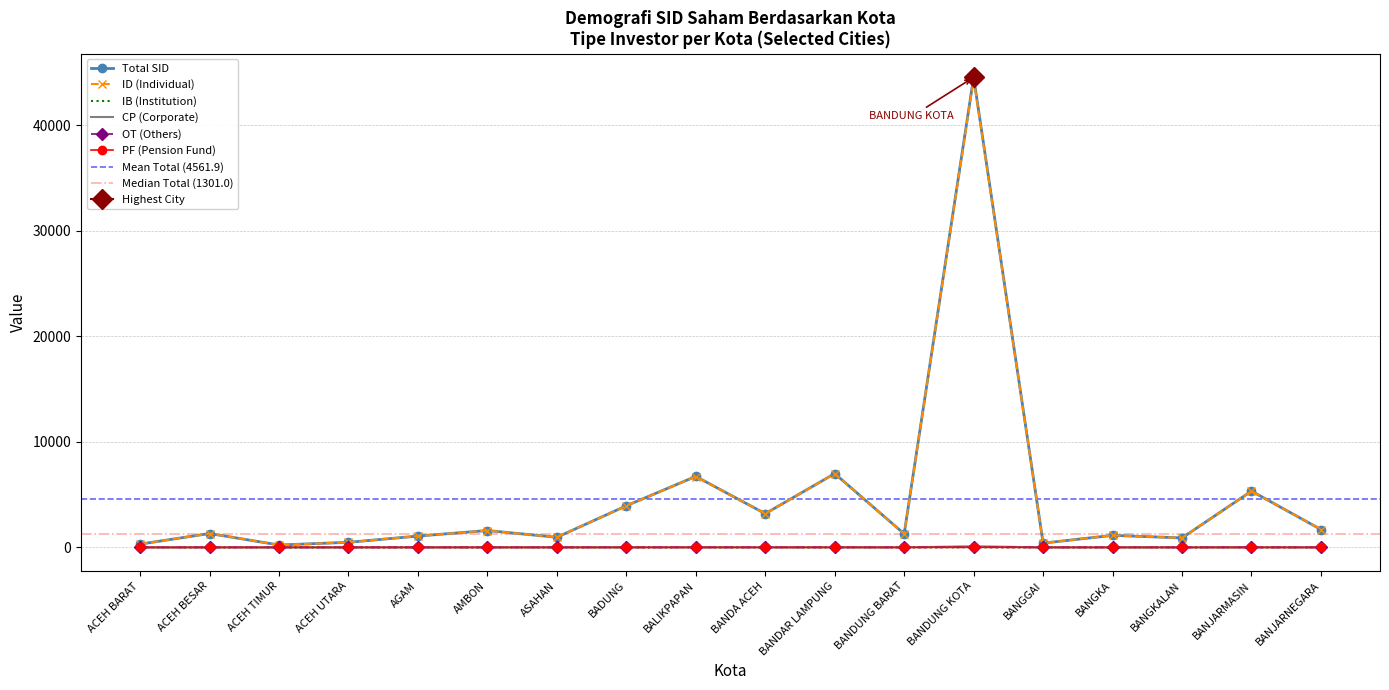

What value does the CP (Corporate) series have at BANDAR LAMPUNG, to the nearest 5?

5